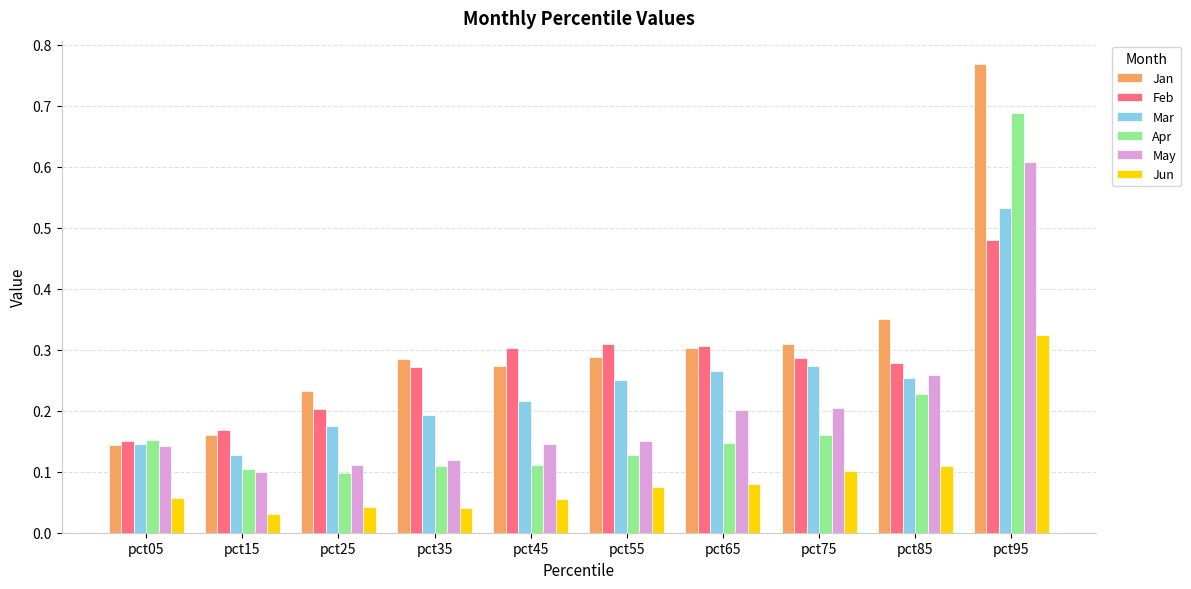

What is the highest value of the May series?

0.6